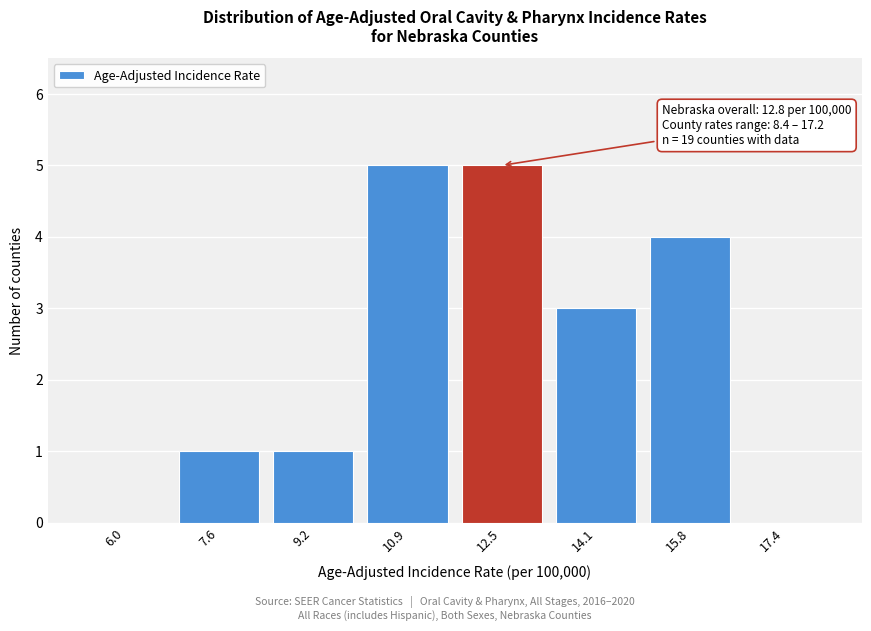

Reading left to right, extract all data points from this chart.

6.0=0	7.6=1	9.2=1	10.9=5	12.5=5	14.1=3	15.8=4	17.4=0